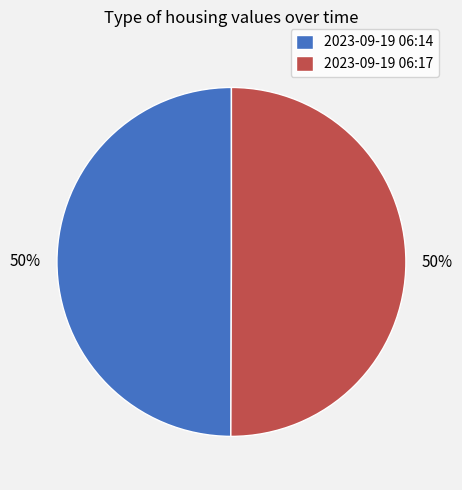

Is the sum of 2023-09-19 06:14 and 2023-09-19 06:17 greater than half?

Yes